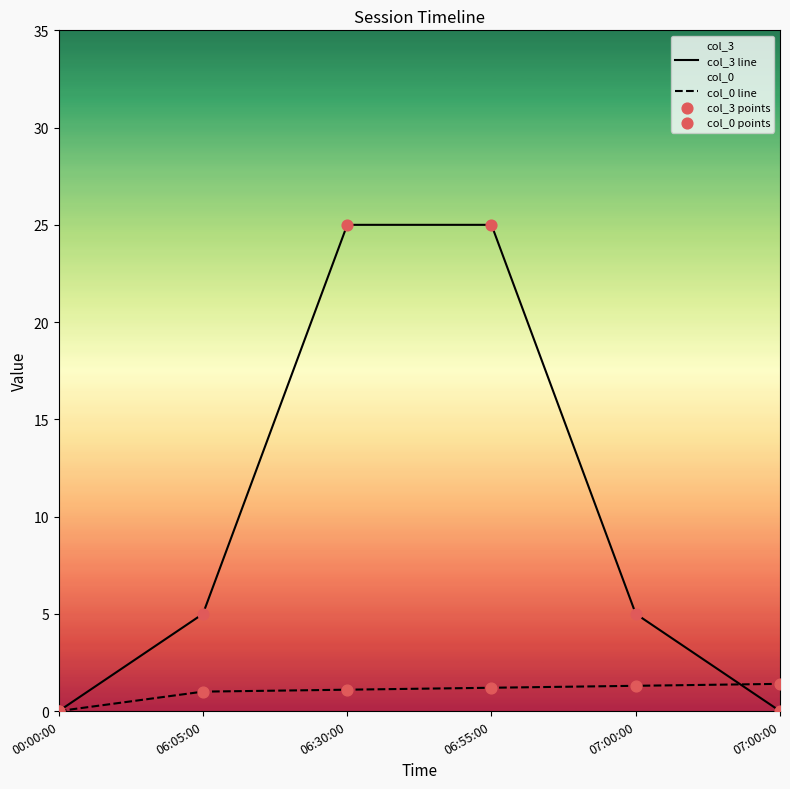

Which series contains the highest Y value?

col_3 line